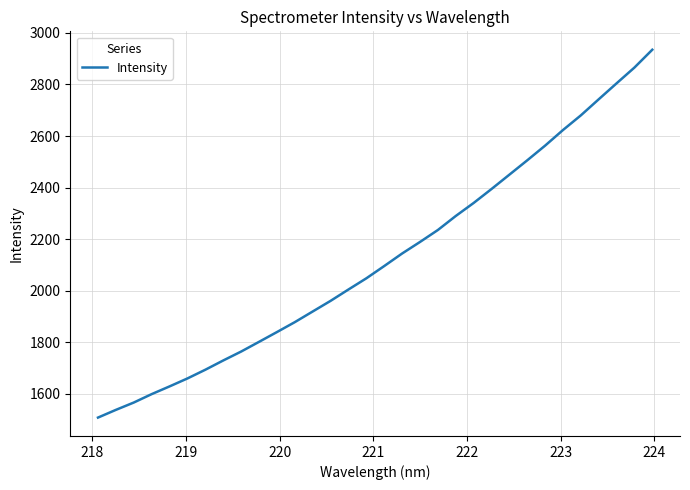

What is the difference between the maximum and minimum values?

1426.7